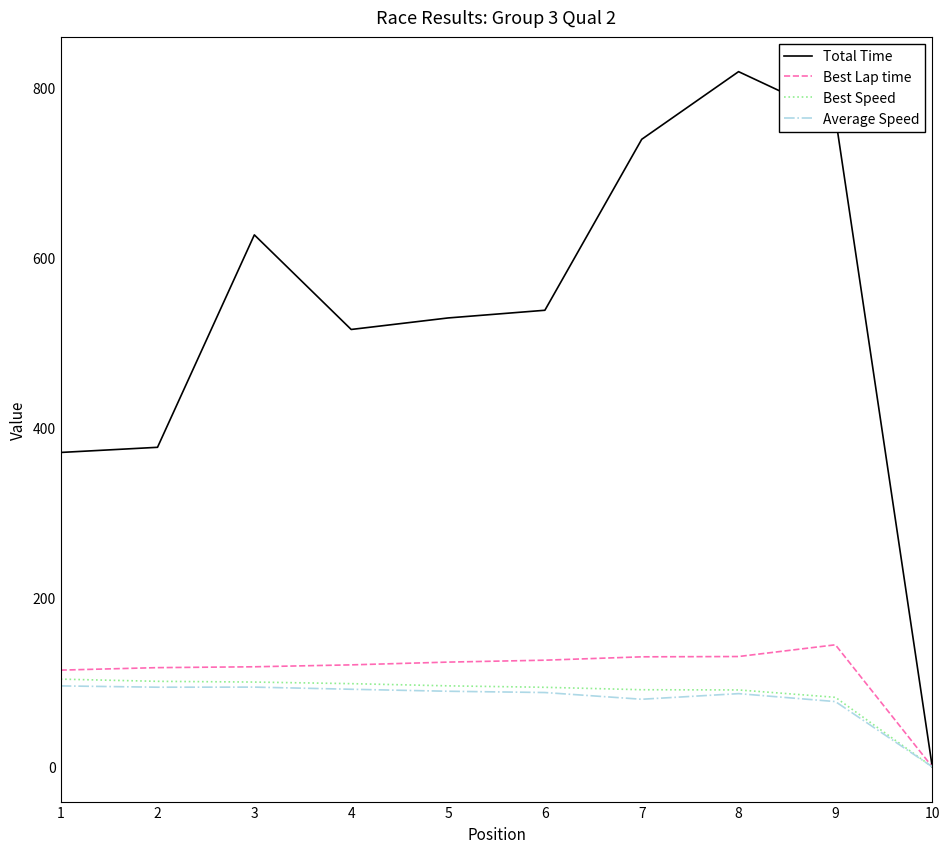

What is the total value across all series at 2?

687.9